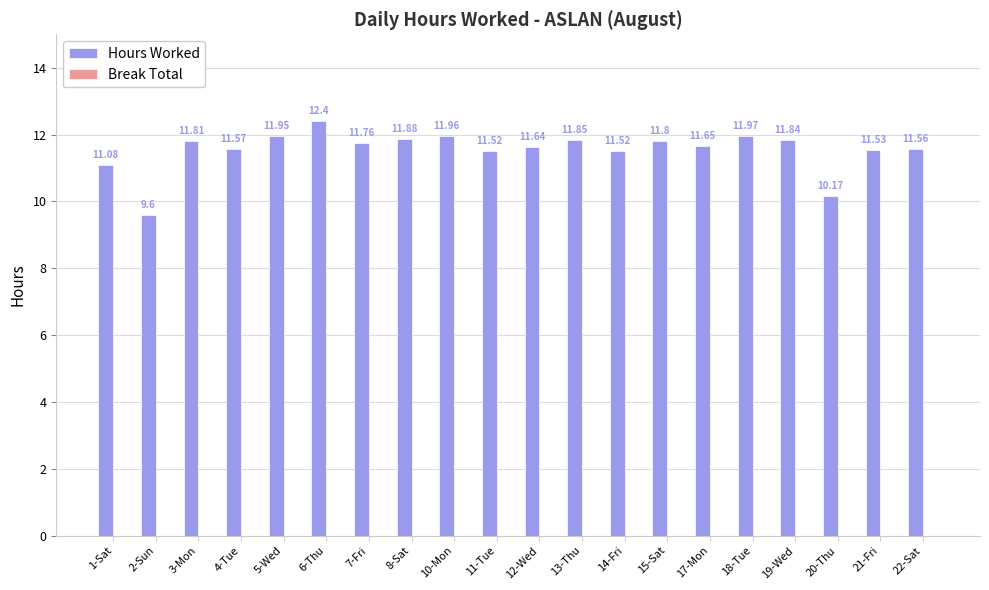

What is the difference between the values at 4-Tue and 6-Thu?

0.8